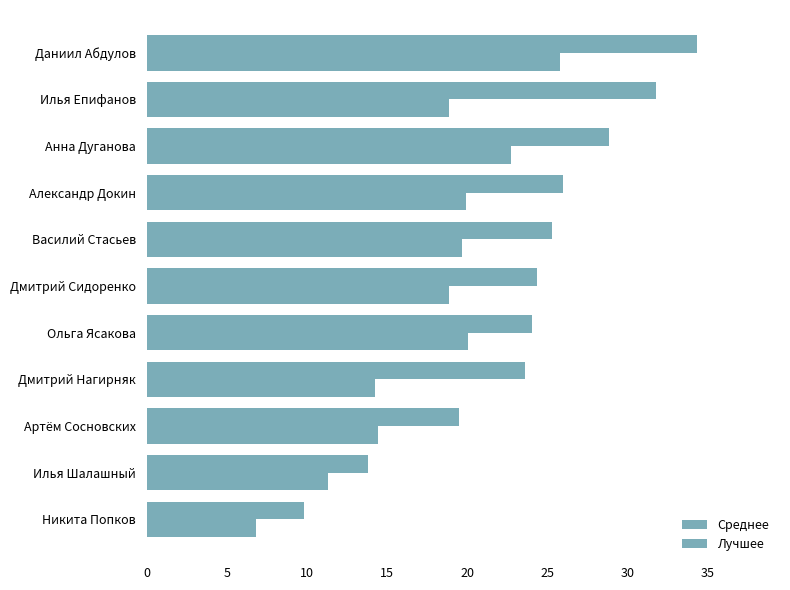

At how many categories does at least one series exceed 13?

10